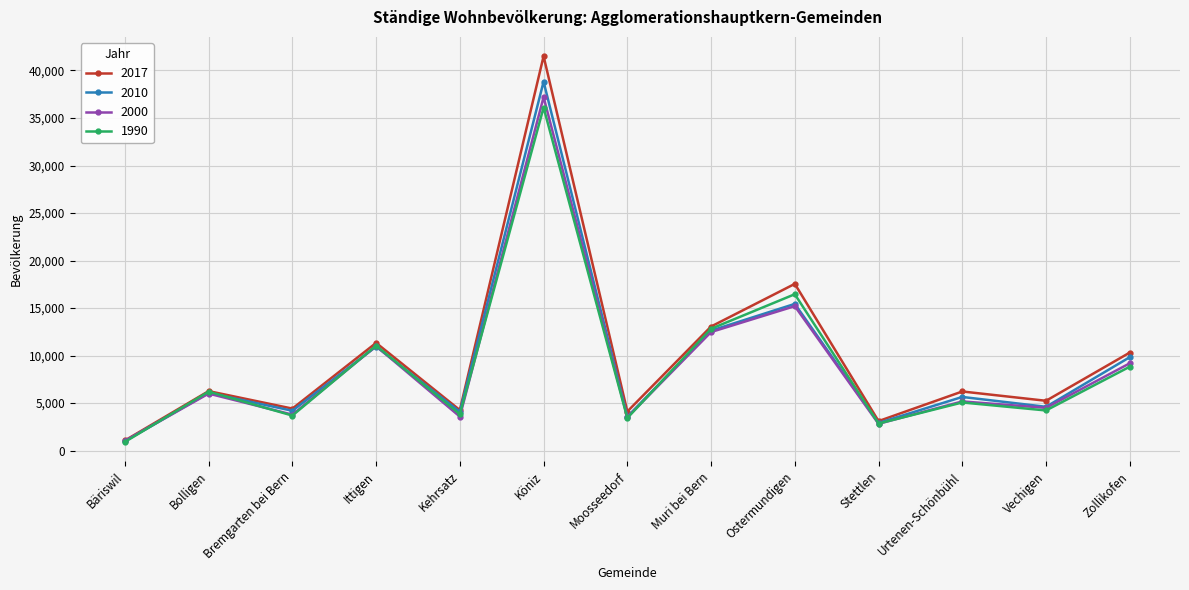

Is it true that 2010 equals 5464 at Moosseedorf?

False